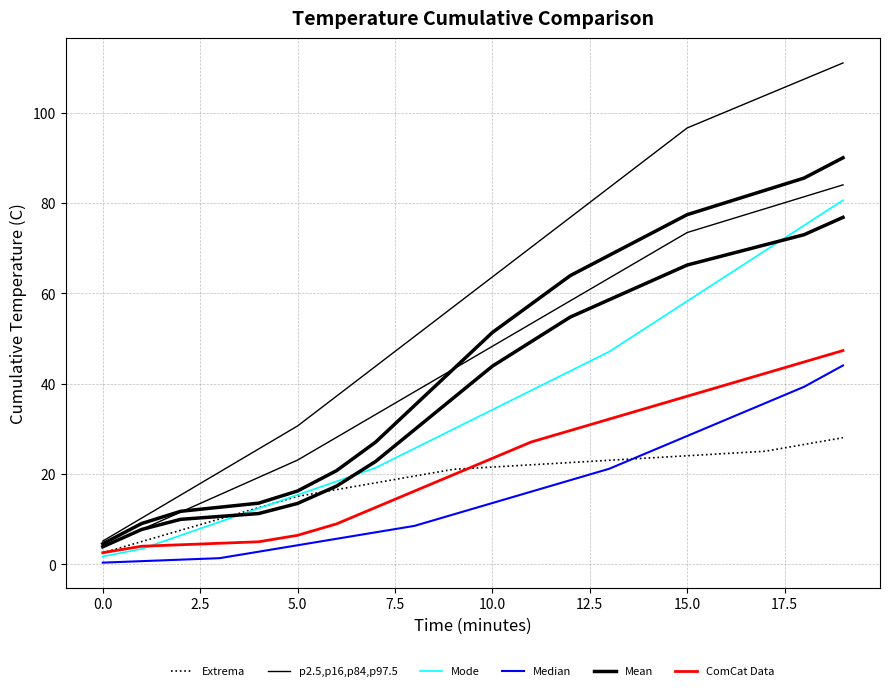

How many categories are shown in the chart?

20